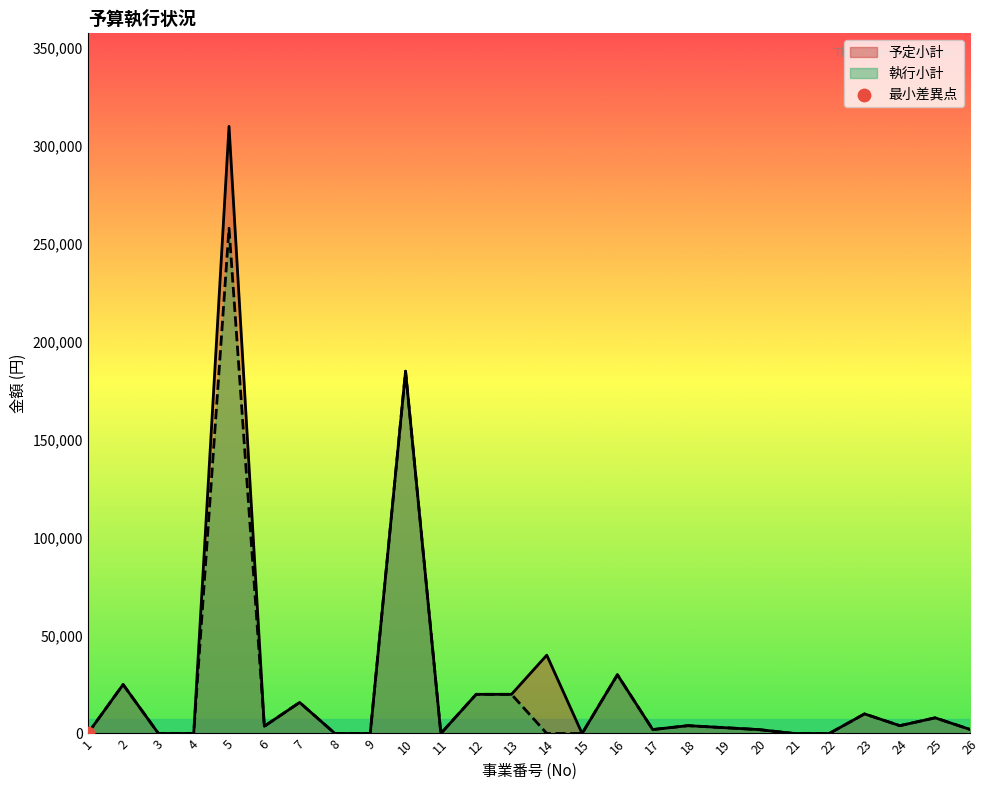

At which category is the sum across all series the highest?

5